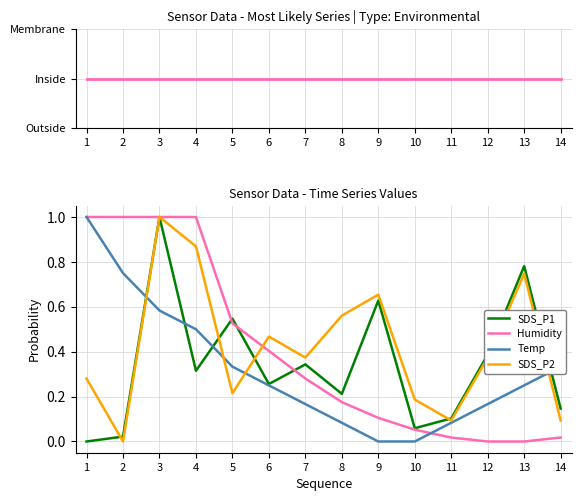

Which series changed the most between 2 and 12?

Humidity